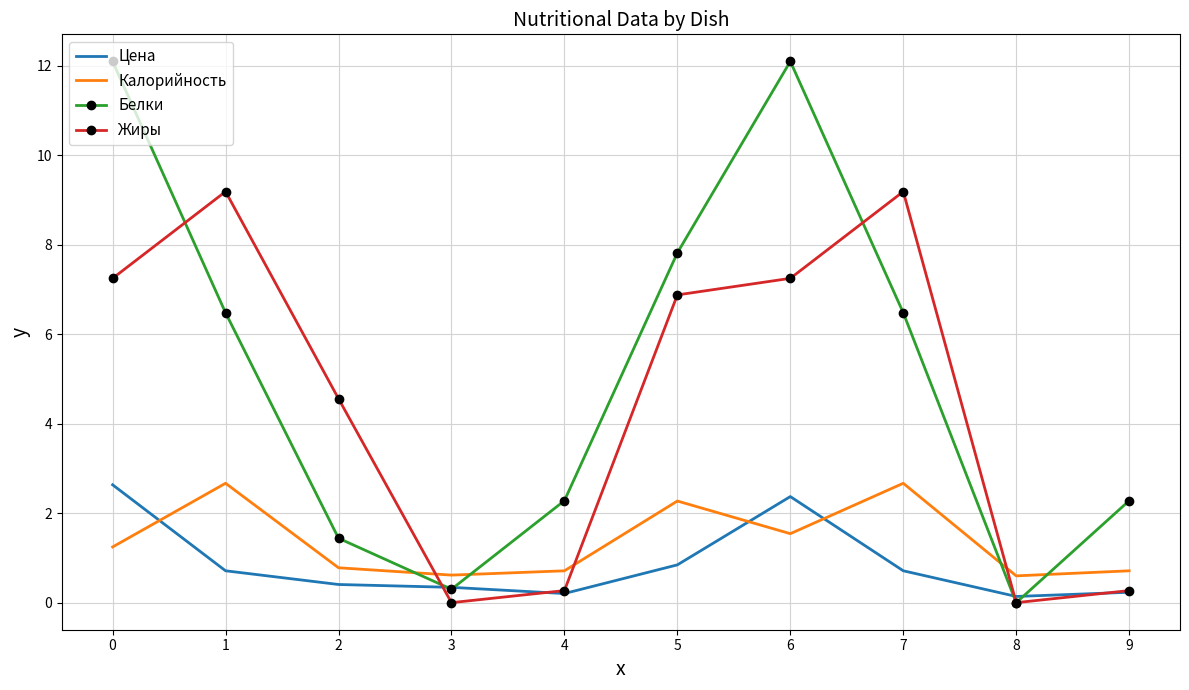

The value of Калорийность at 3 is 0.6. True or false?

True